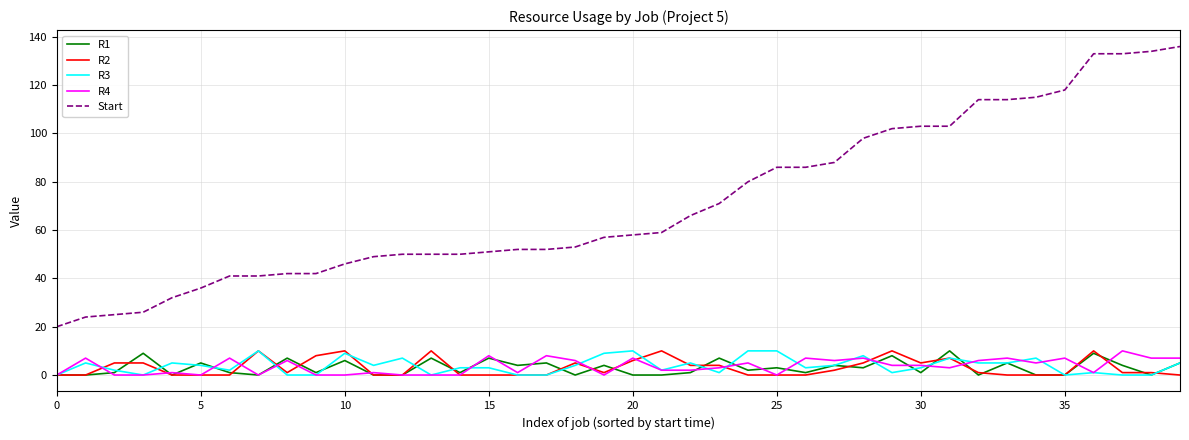

True or false: Start and R1 intersect in this chart.

False